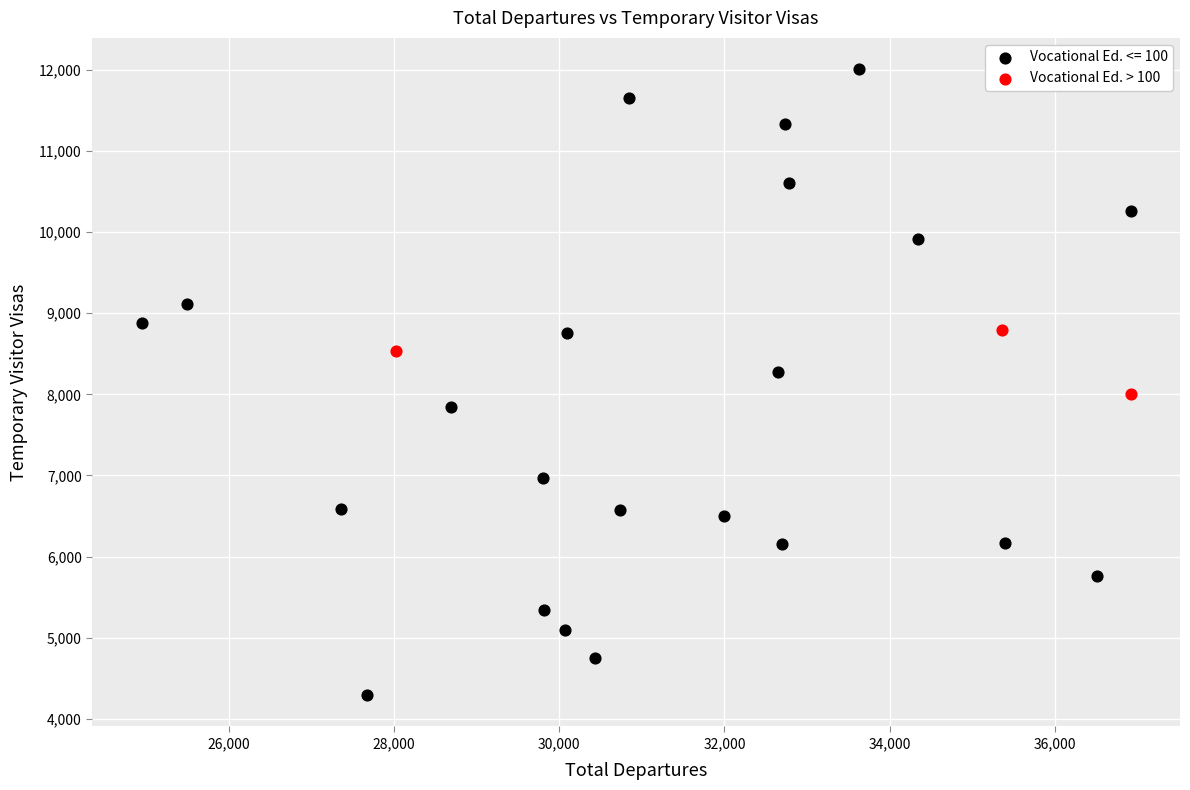

Which series has the widest spread of Y values?

Vocational Ed. <= 100